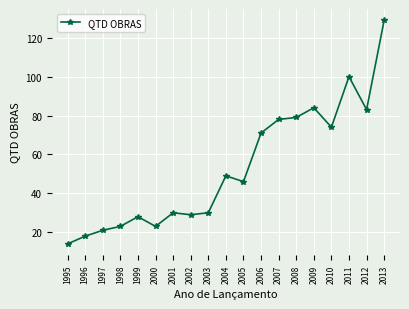

What is the change in value from 1998 to 1999?

+5